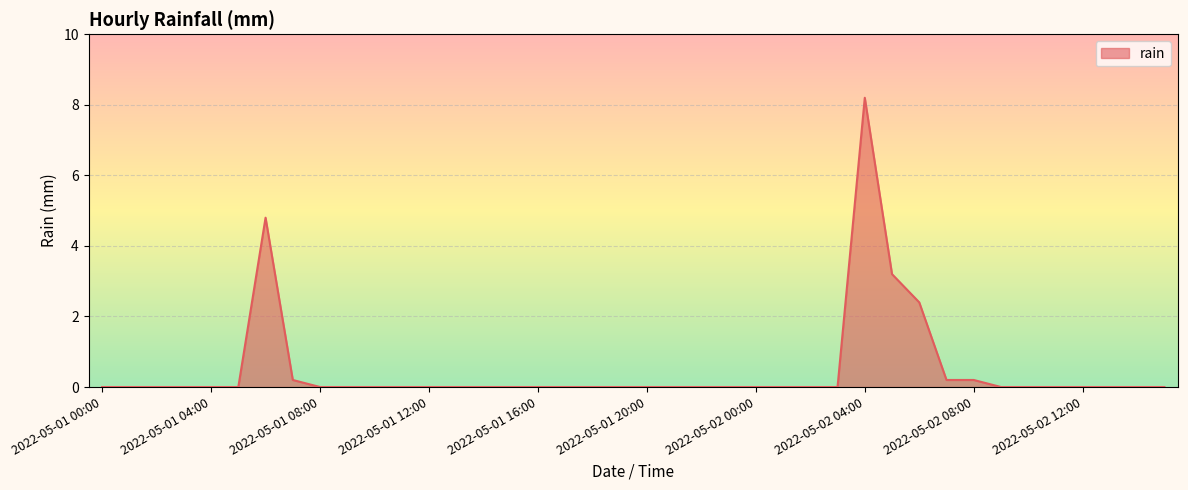

What is the greatest value displayed?

8.2